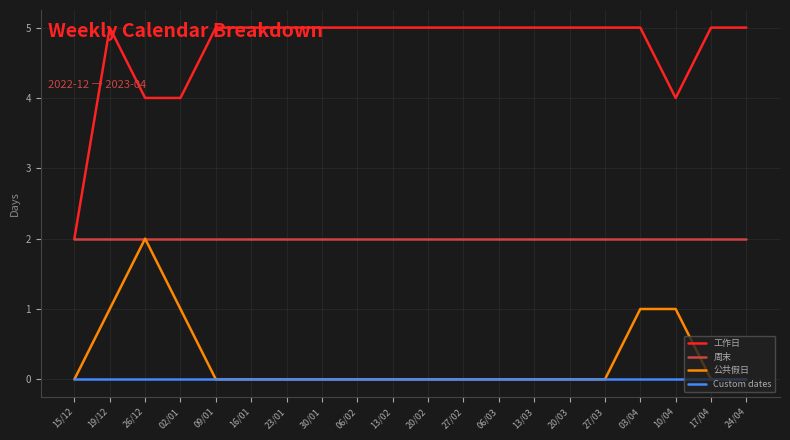

Does the chart display data point markers on the line(s)?

No